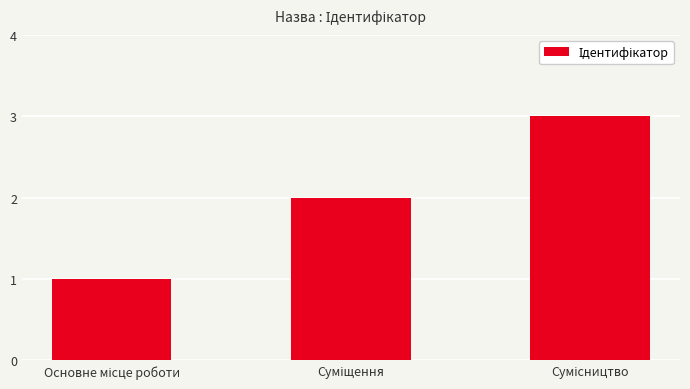

What is the maximum value shown in the chart?

3